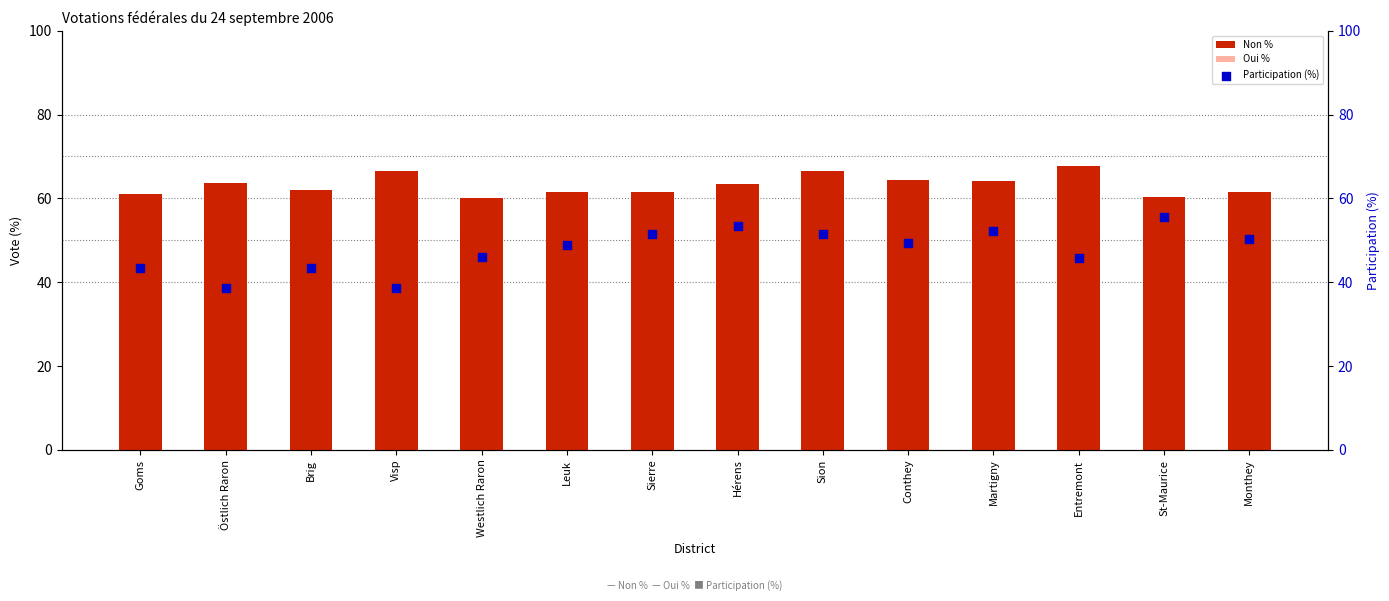

Which series has the largest total across all categories?

Non %